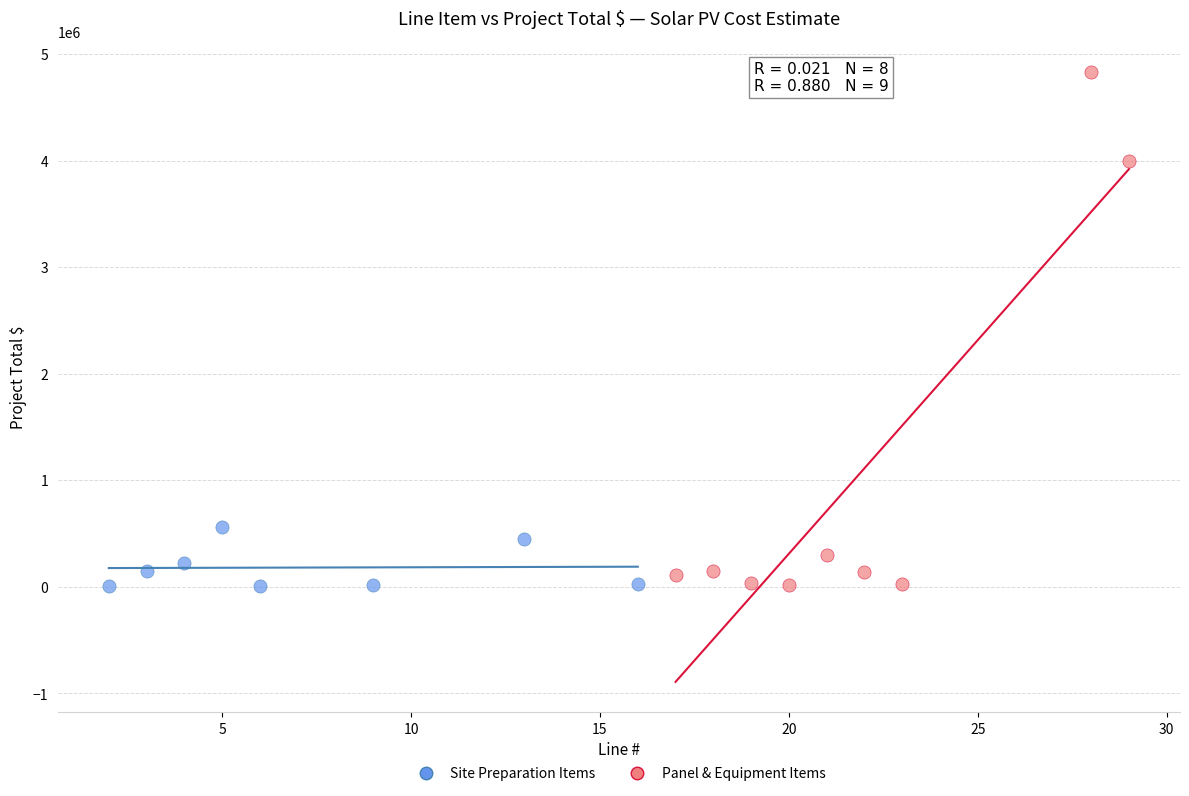

Which series has the largest Y range (max minus min)?

Panel & Equipment Items